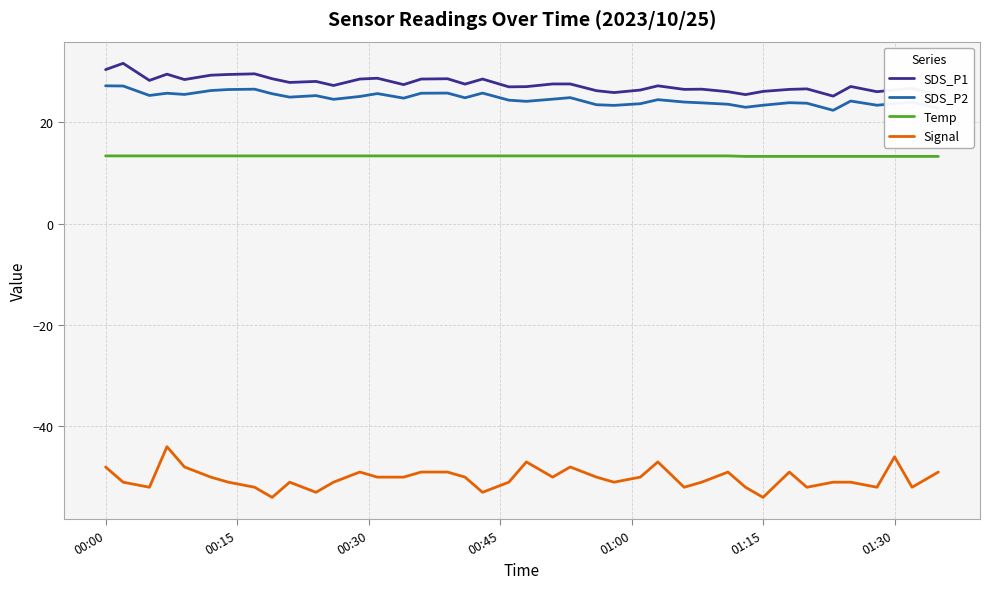

True or false: Signal and SDS_P1 intersect in this chart.

False